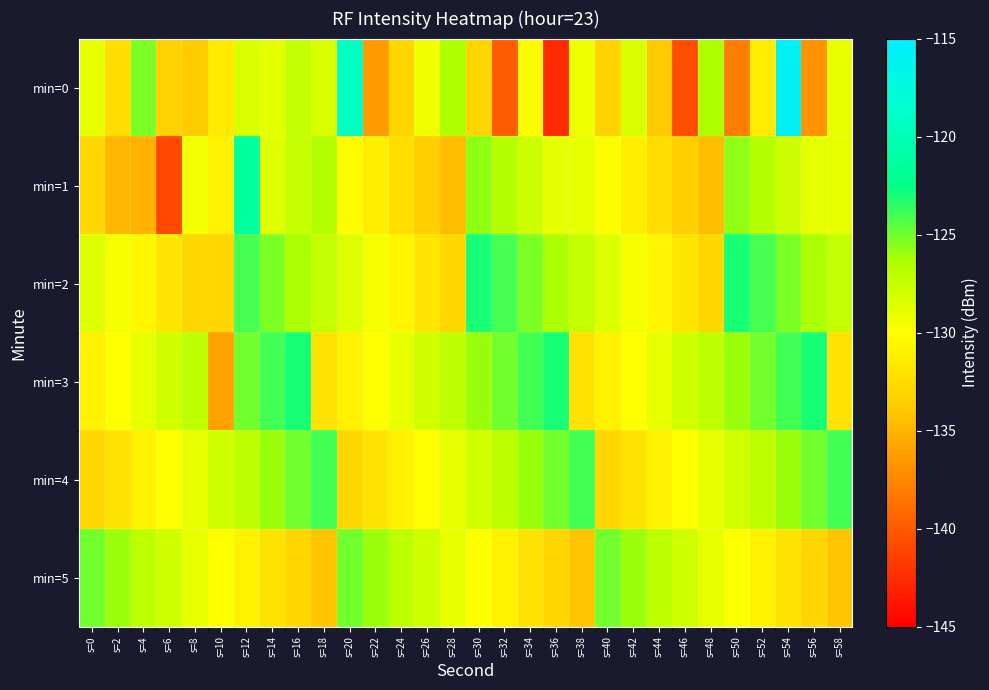

What is the greatest value displayed?

-115.7